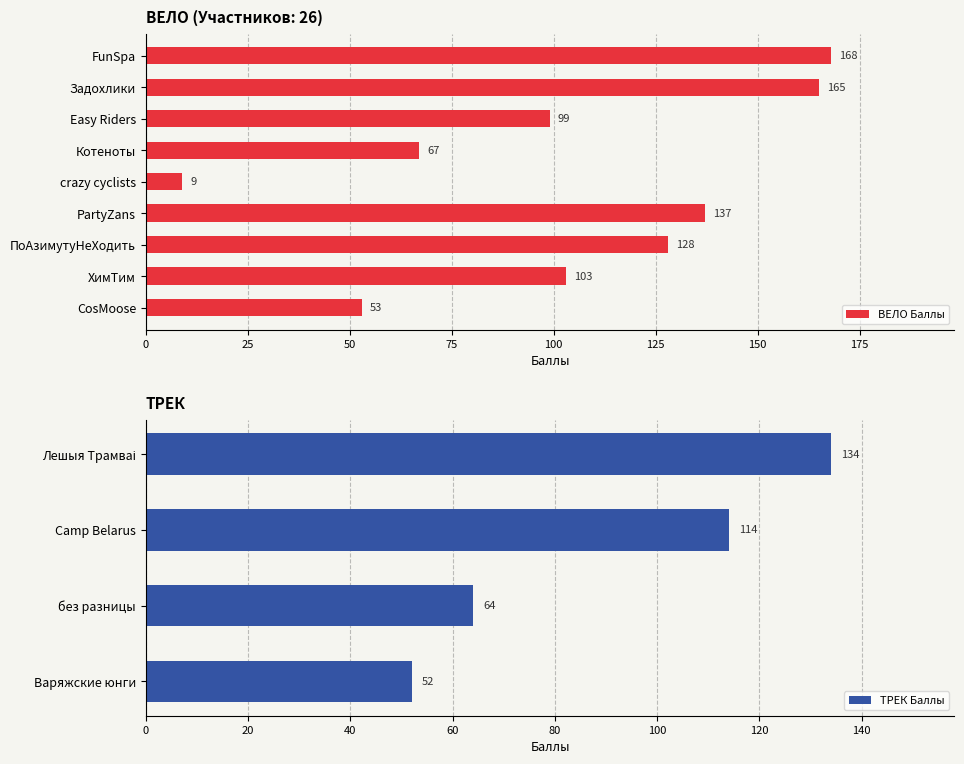

What position from the right is ПоАзимутуНеХодить?

3